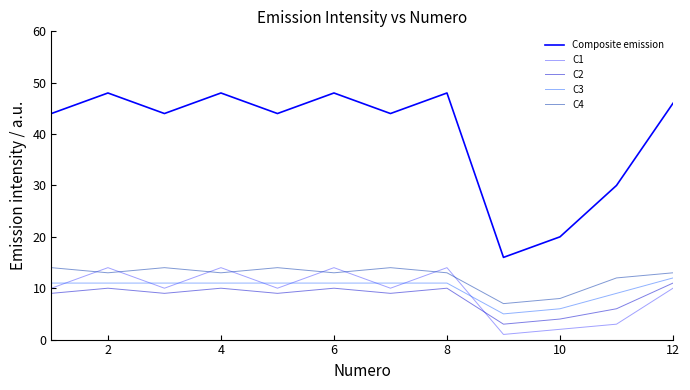

What is the difference between the maximum and minimum values in the Composite emission series?

32